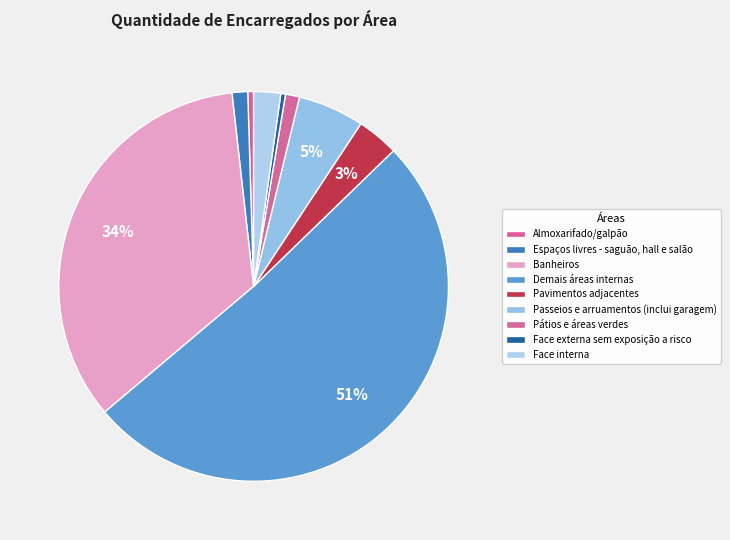

Rank the categories by value from highest to lowest.

Demais áreas internas, Banheiros, Passeios e arruamentos (inclui garagem), Pavimentos adjacentes, Face interna, Espaços livres - saguão, hall e salão, Pátios e áreas verdes, Almoxarifado/galpão, Face externa sem exposição a risco